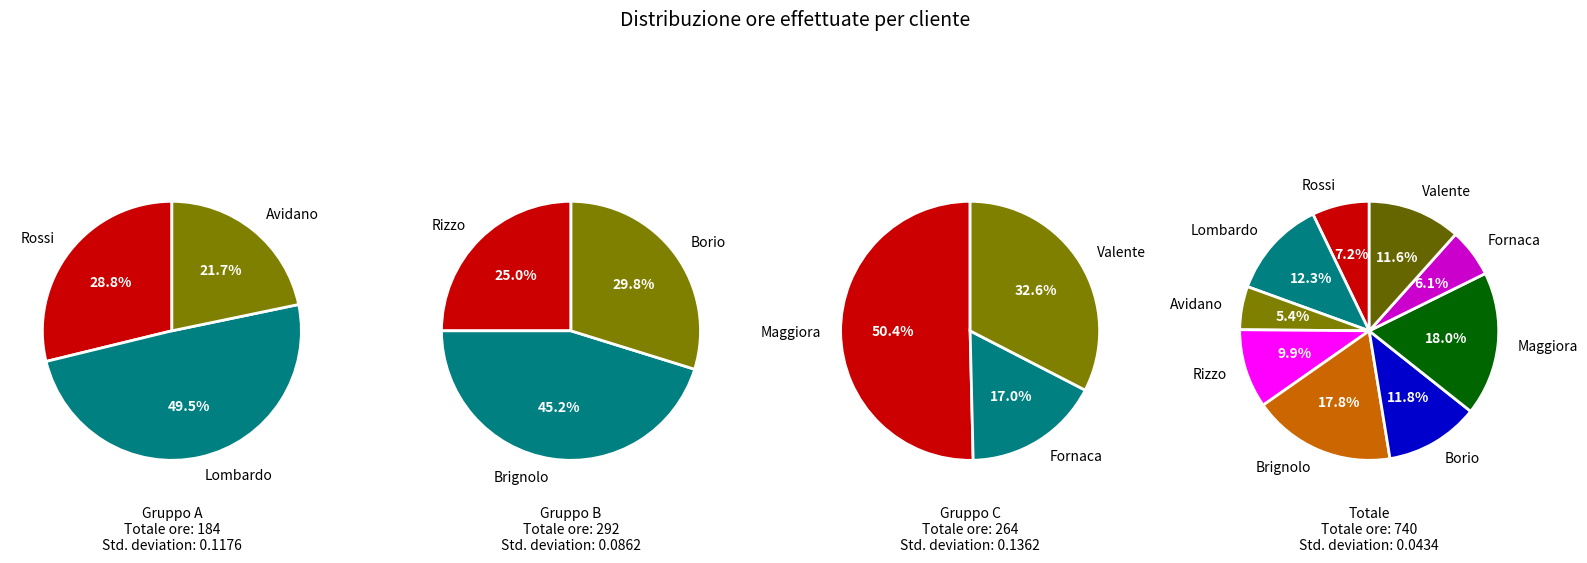

Which slice is the largest?

Maggiora